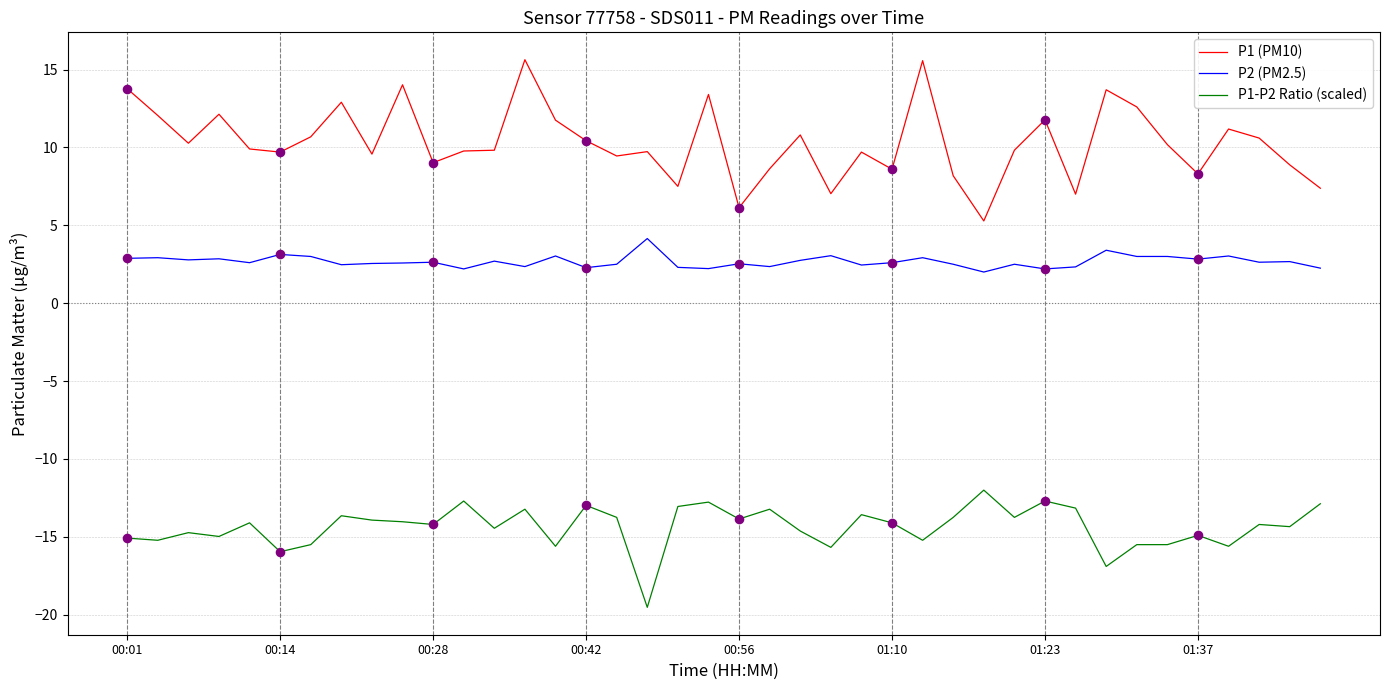

Which series has the largest total across all categories?

P1 (PM10)